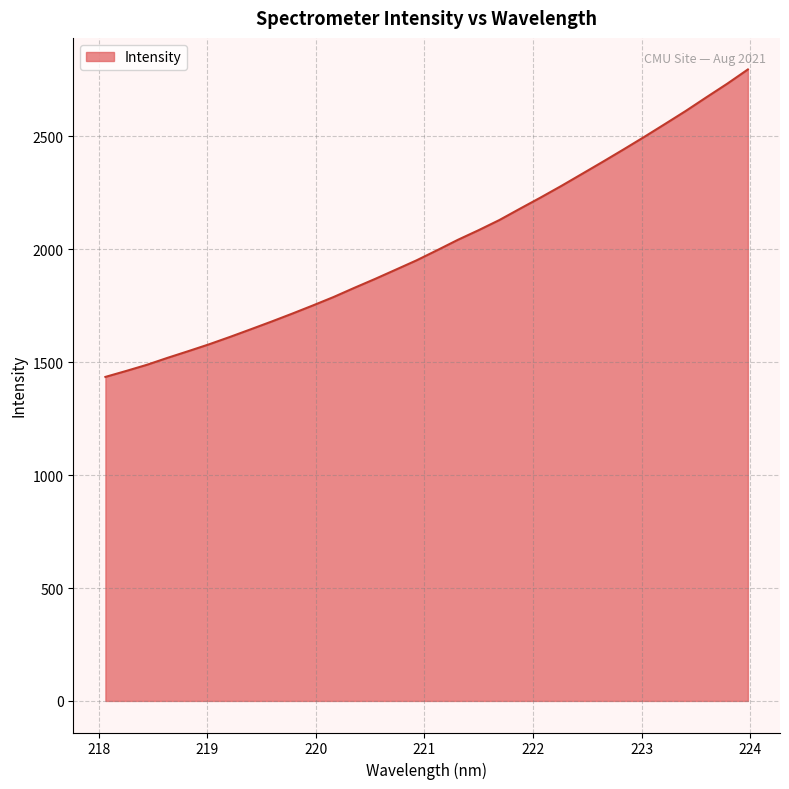

What is the greatest value displayed?

2796.7